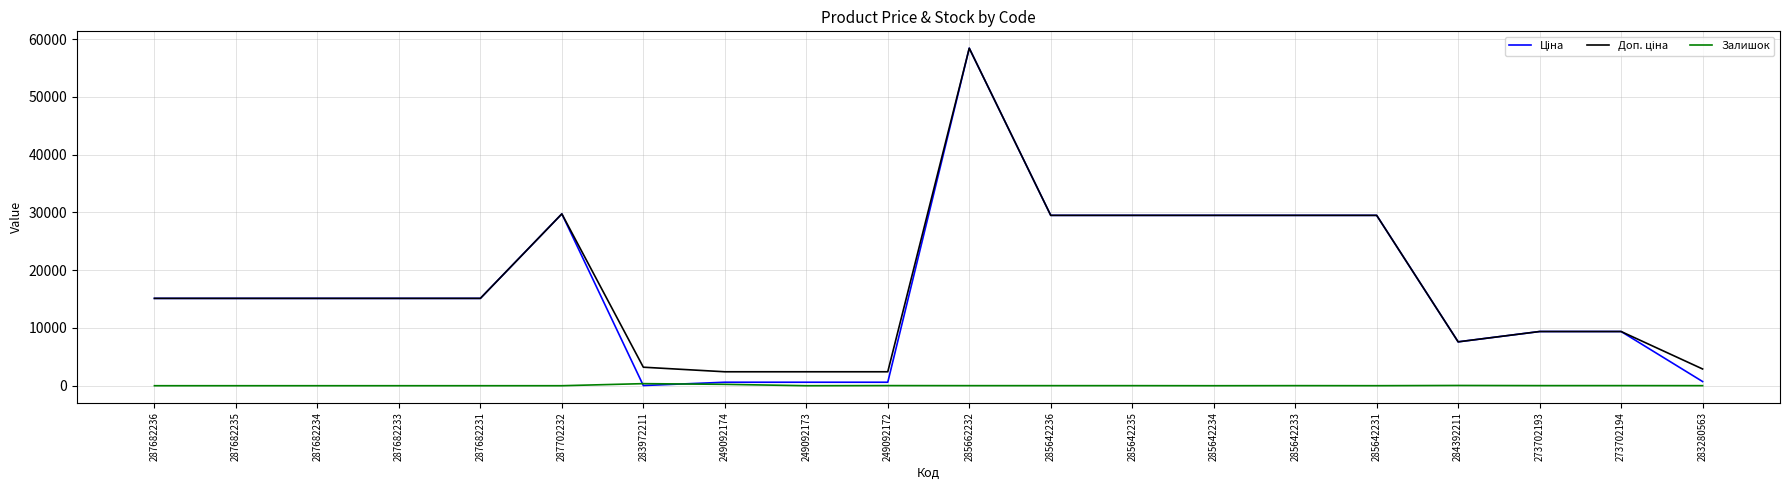

What is the difference between the highest and lowest values at 285642234?

29491.5